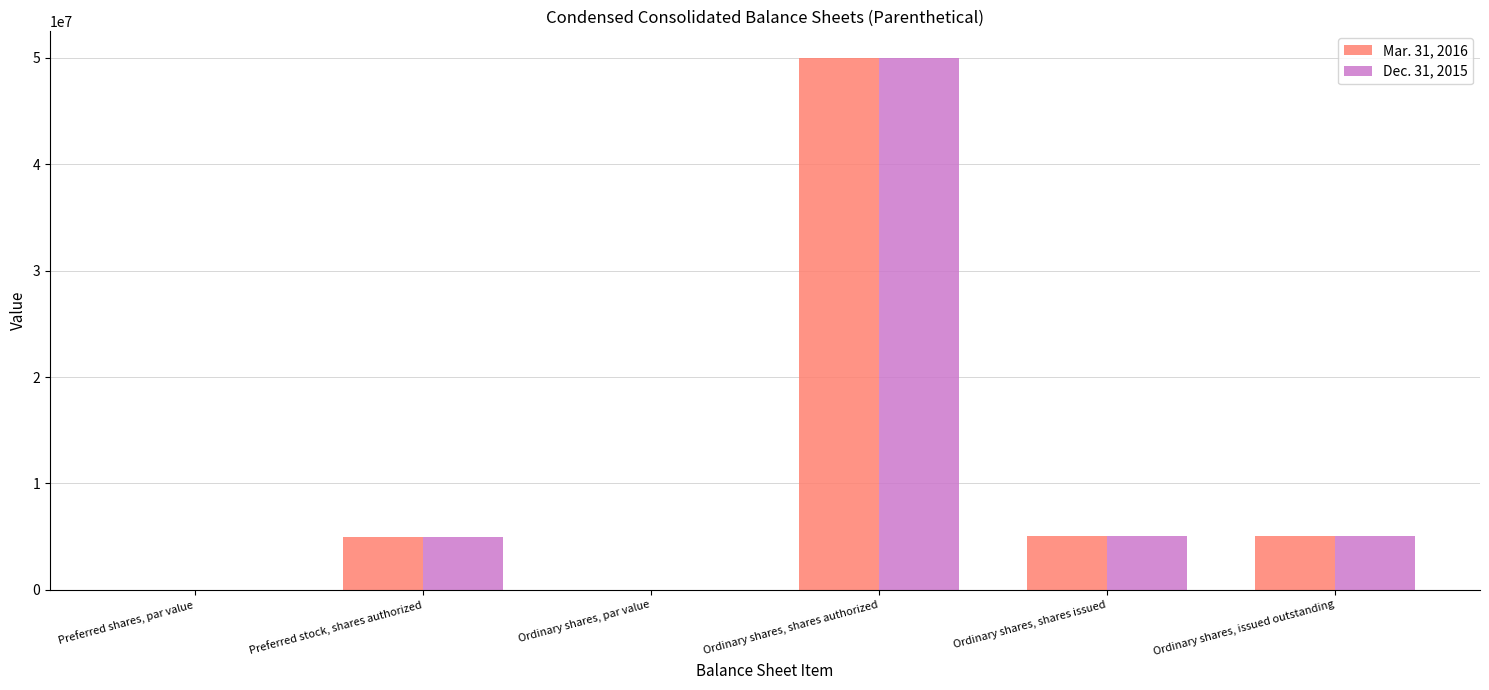

Is it true that Mar. 31, 2016 equals 50000000.0 at Ordinary shares, shares authorized?

True